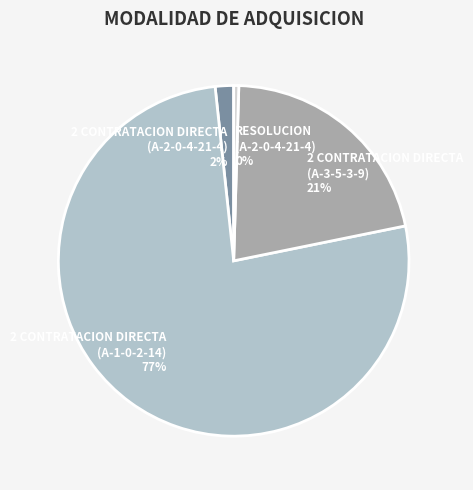

Is there any slice that represents more than half of the pie?

Yes